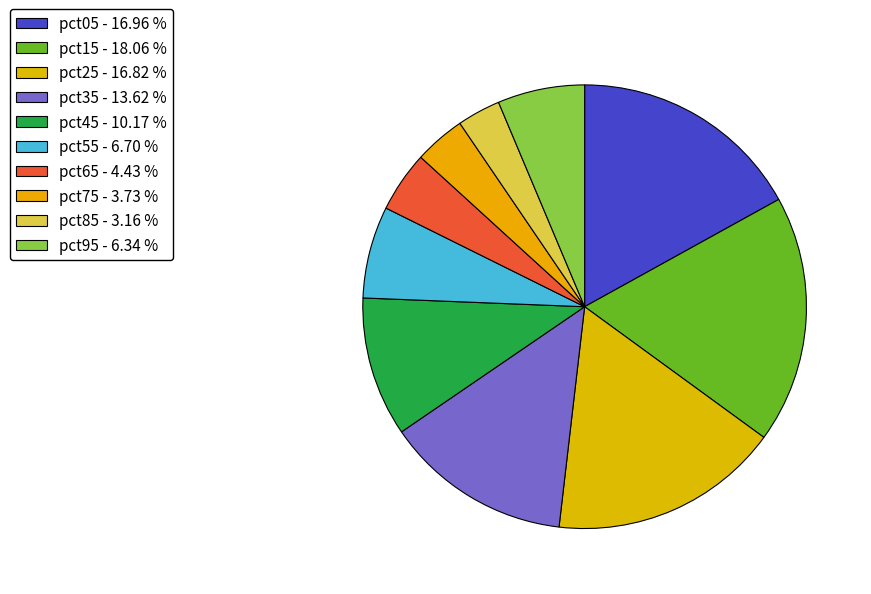

Which category has the biggest portion of the pie?

pct15